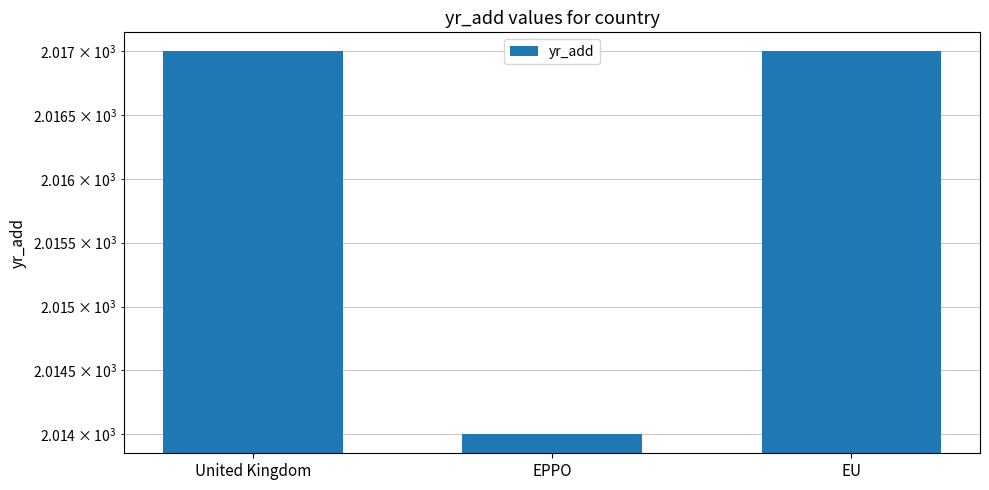

What is the minimum value shown in the chart?

2014